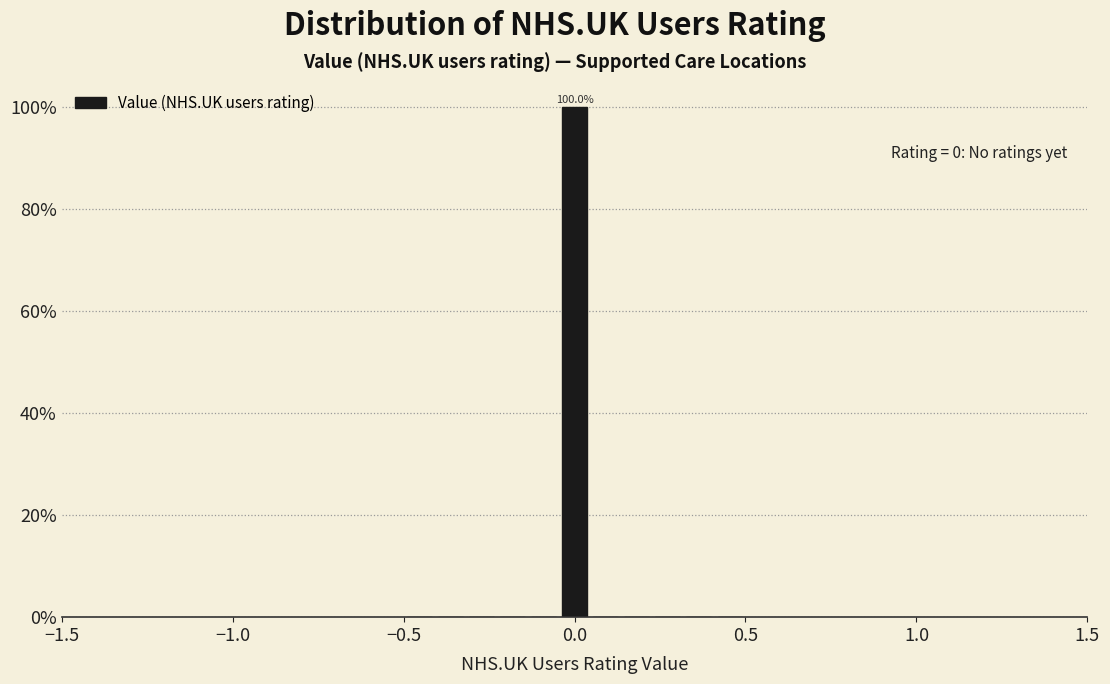

Around what value on the x-axis is the tallest bar? Give the approximate position of its centre, as read against the axis.

0.00